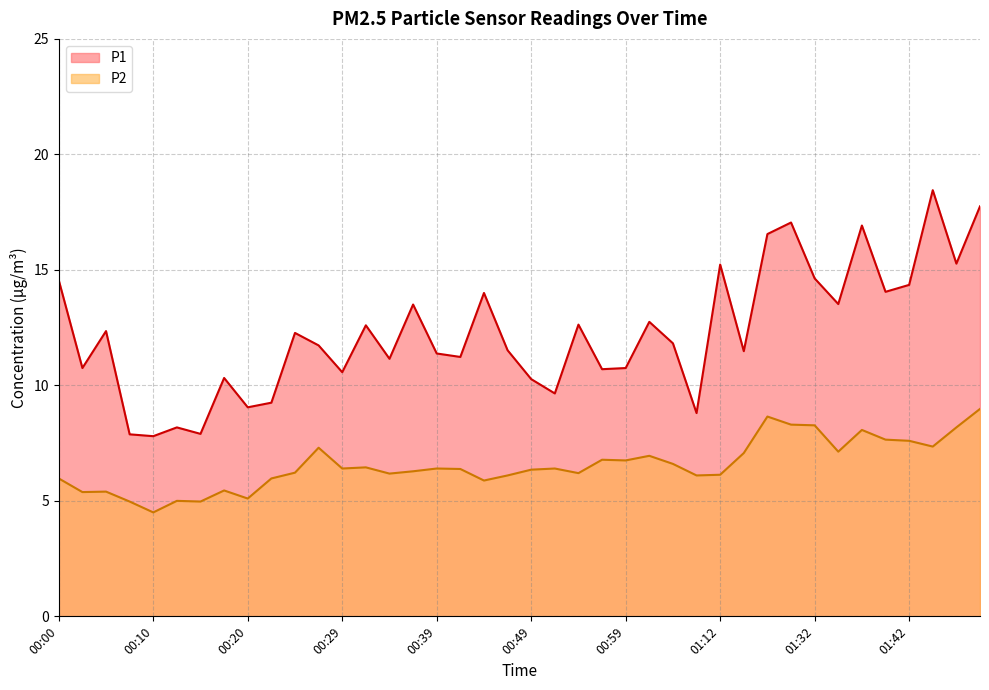

True or false: P1 and P2 cross at least once.

False